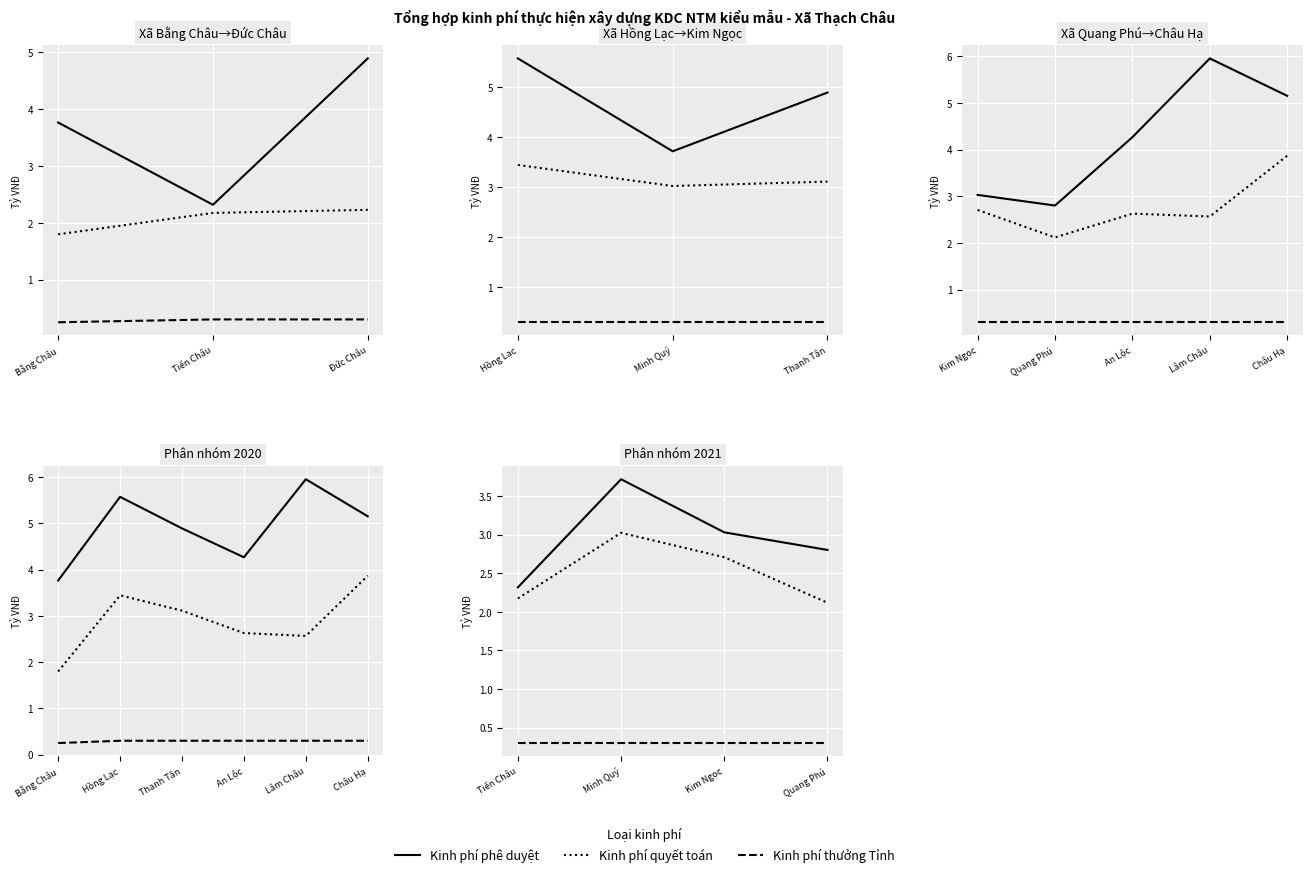

How many lines are shown in the chart?

3